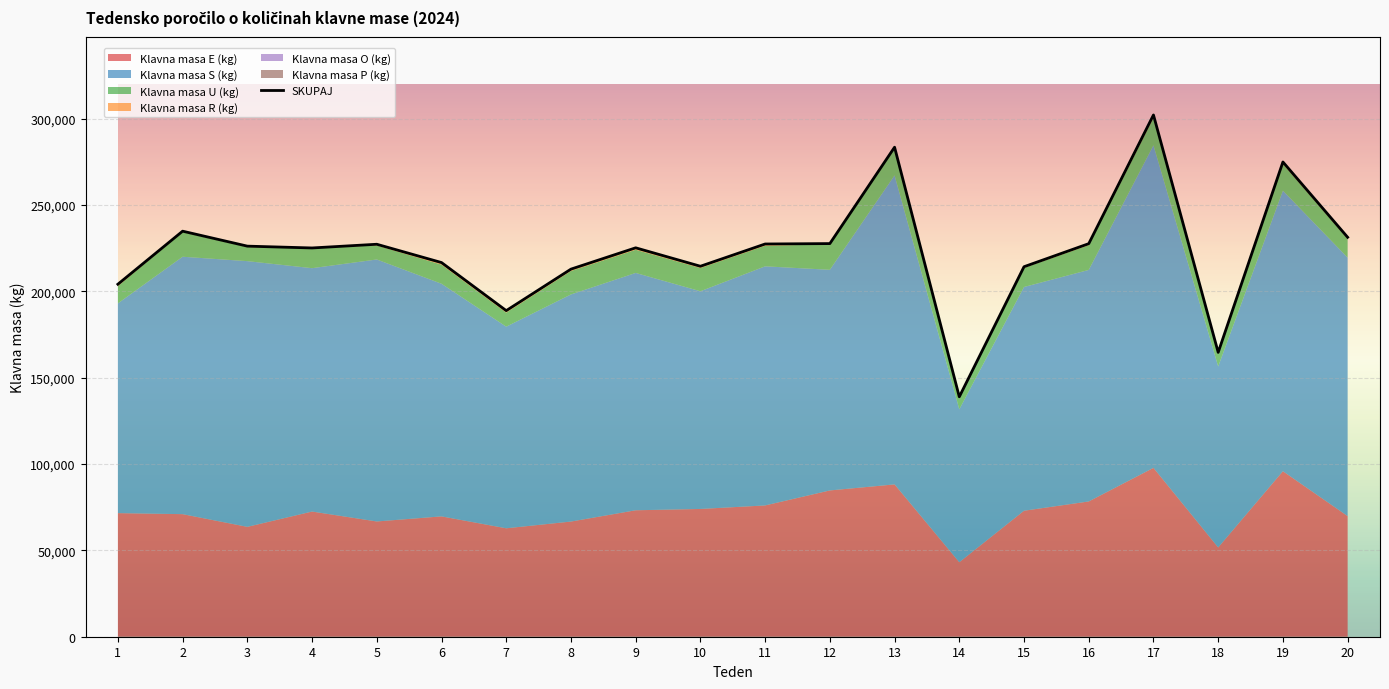

What is the difference between the values at 8 and 9?

12346